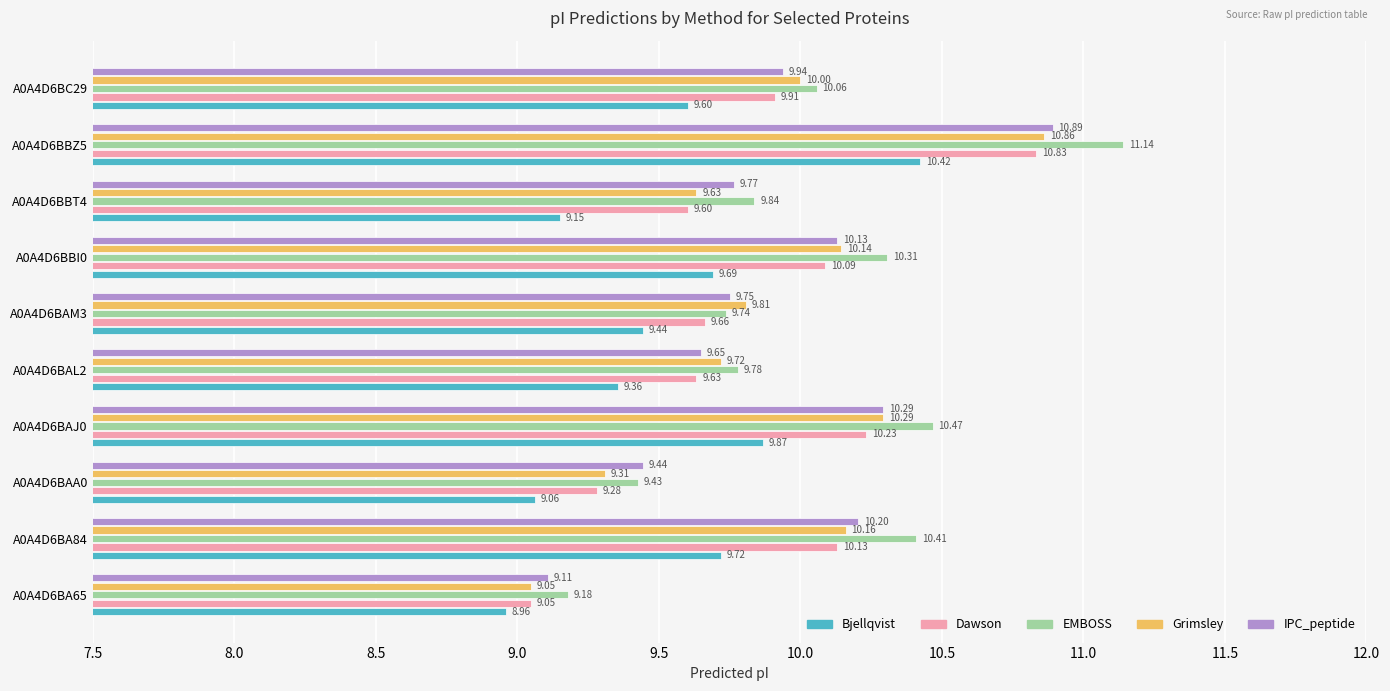

Between A0A4D6BAM3 and A0A4D6BBT4, which series saw the biggest shift?

Bjellqvist